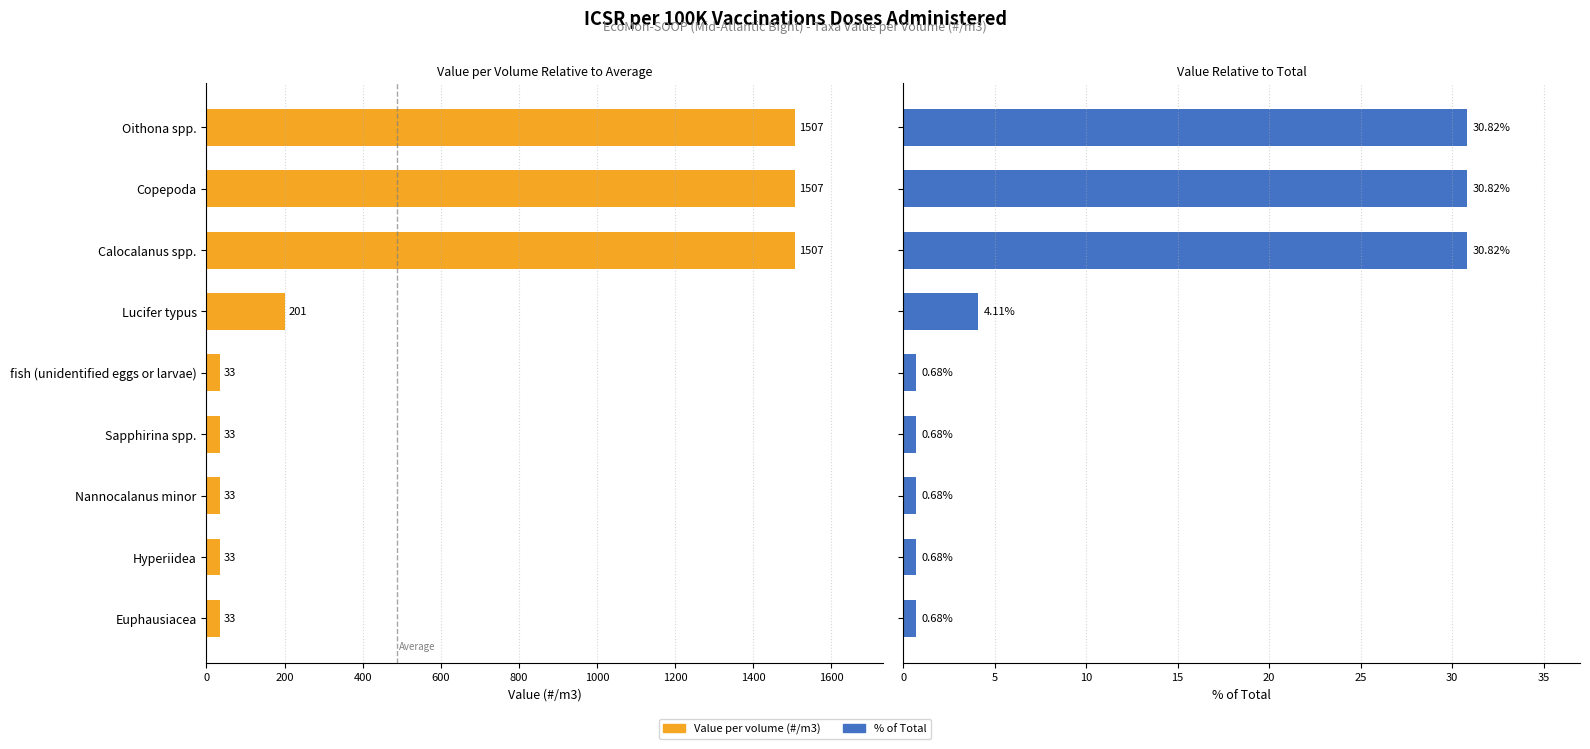

Reading right to left, transcribe all the data shown in this chart.

Value per volume (#/m3): 33.5	33.5	33.5	33.5	33.5	200.9	1506.6	1506.6	1506.6
% of Total: 0.7	0.7	0.7	0.7	0.7	4.1	30.8	30.8	30.8